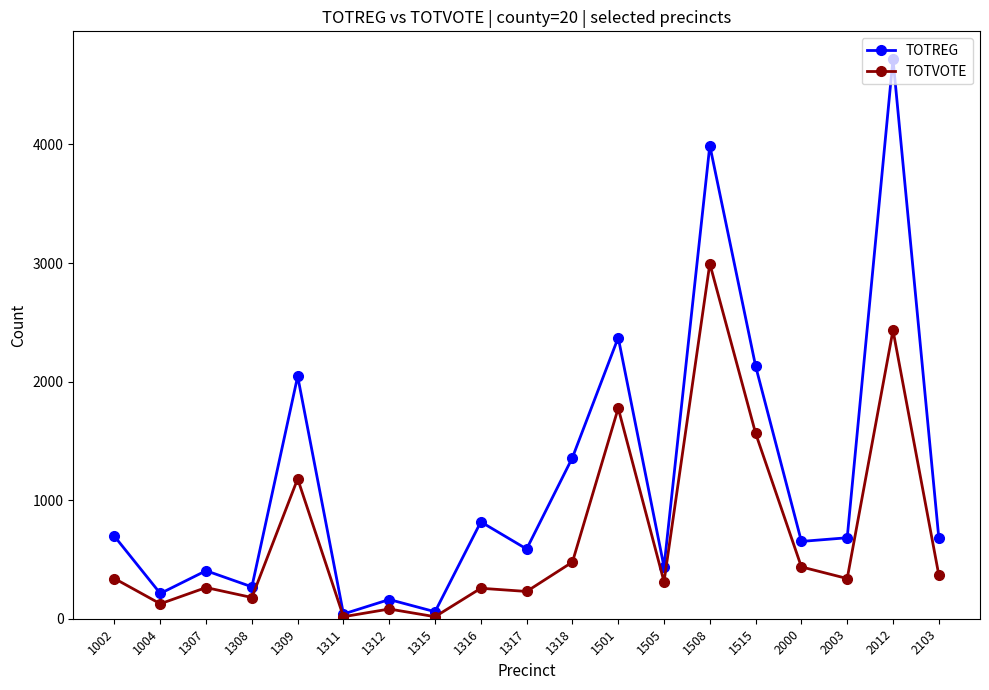

What is the difference between the TOTREG values at 1501 and 1311?

2331